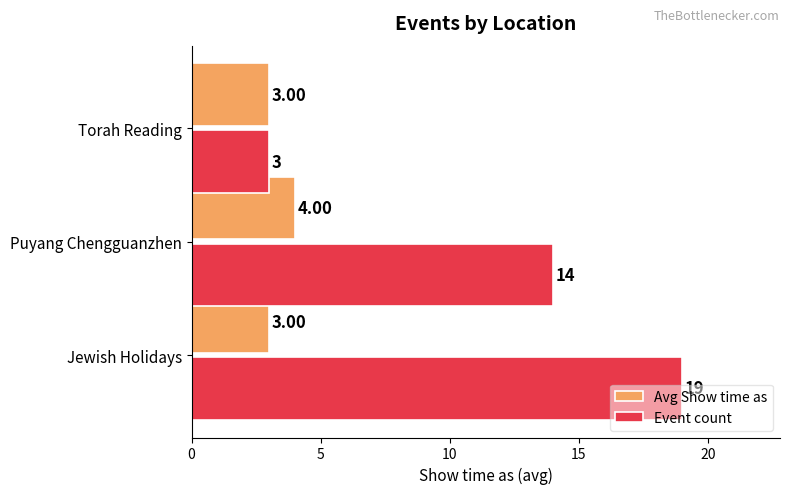

Rank the series by their average value, from lowest to highest.

Avg Show time as, Event count